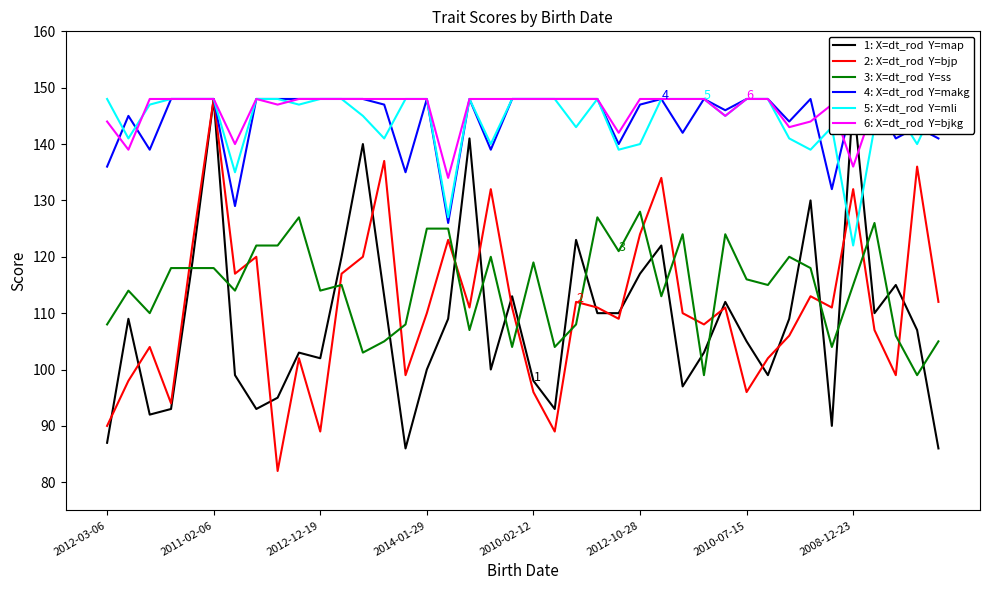

Which series changed the most between 8 and 26?

bjp